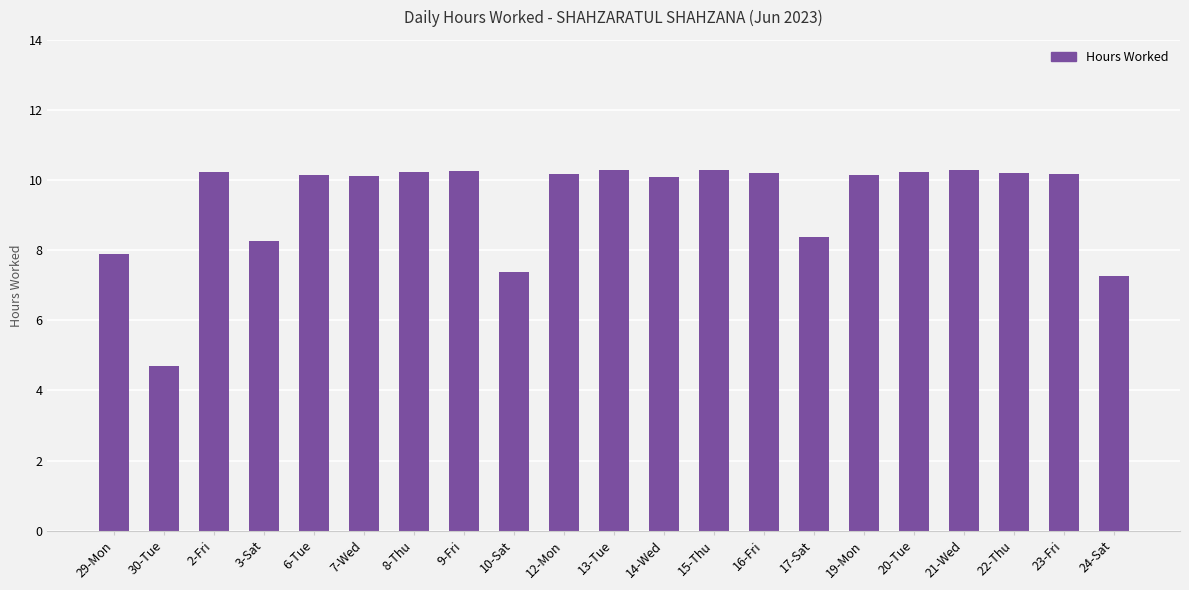

What is the average value?

9.4